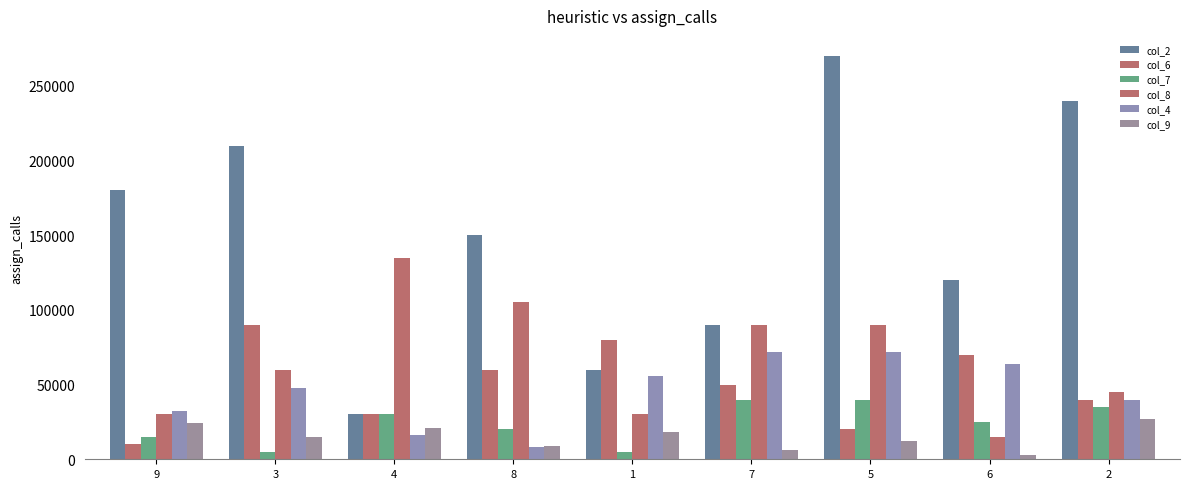

Is it true that col_4 equals 48000 at 3?

True